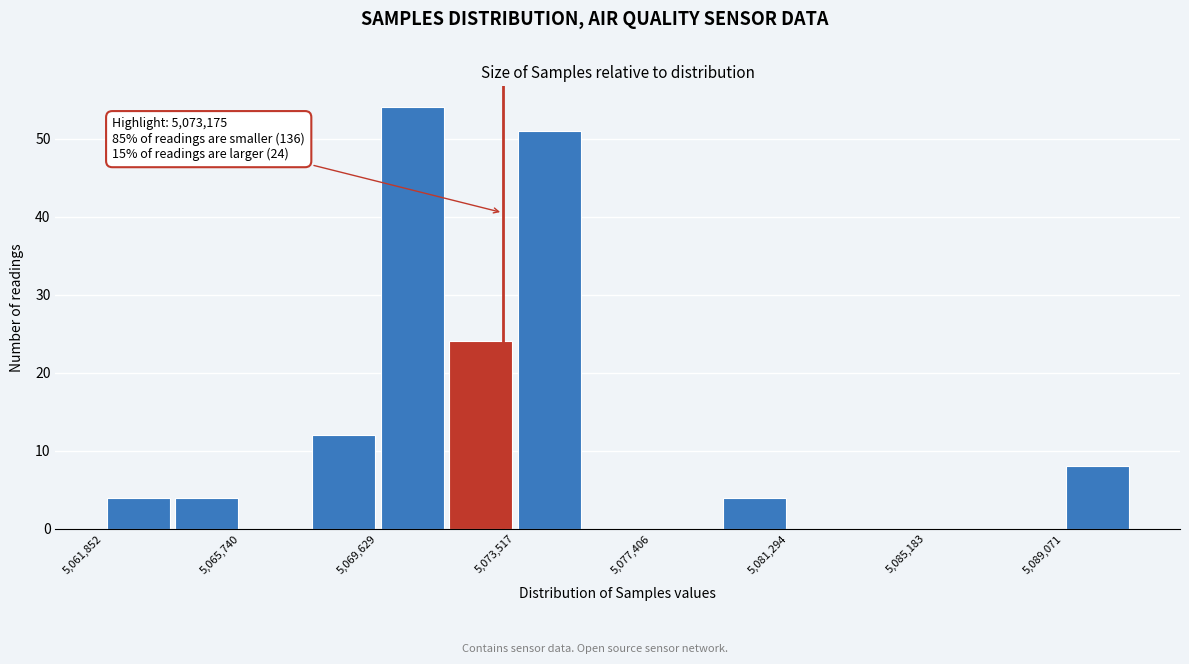

Around what value on the x-axis is the tallest bar? Give the approximate position of its centre, as read against the axis.

5070500